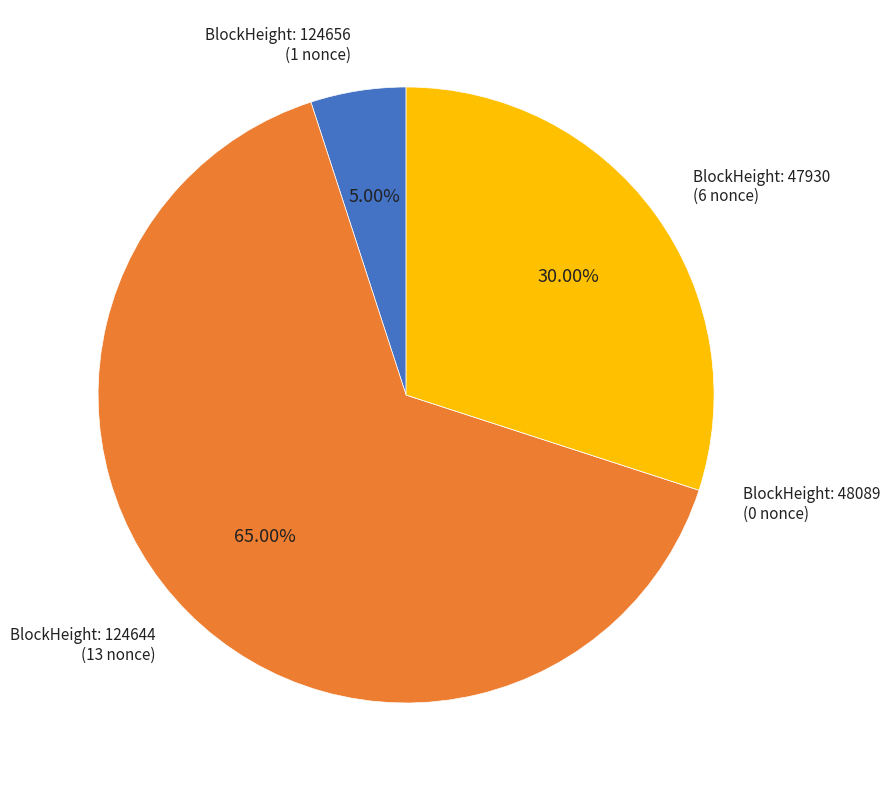

Is there any slice that represents more than half of the pie?

Yes